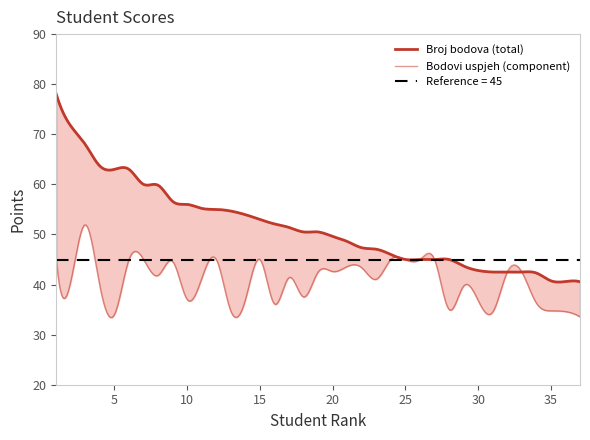

Reading left to right, extract all data points from this chart.

Broj bodova: 78.0	71.7	68.0	63.6	63.0	63.0	60.0	59.8	56.6	56.0	55.2	55.0	54.7	54.0	53.0	52.1	51.4	50.5	50.5	49.6	48.6	47.4	47.0	46.0	45.0	45.0	45.0	45.0	43.7	42.8	42.5	42.5	42.5	42.3	40.8	40.6	40.5
bodovi_uspjeh: 45.0	40.6	52.0	39.6	34.0	45.0	45.0	41.8	44.6	37.0	41.2	45.0	34.7	37.0	45.0	36.1	41.4	37.5	42.5	42.6	43.6	43.4	41.0	45.0	45.0	45.0	45.0	35.0	39.7	36.8	34.5	42.5	42.5	36.3	34.8	34.6	33.5